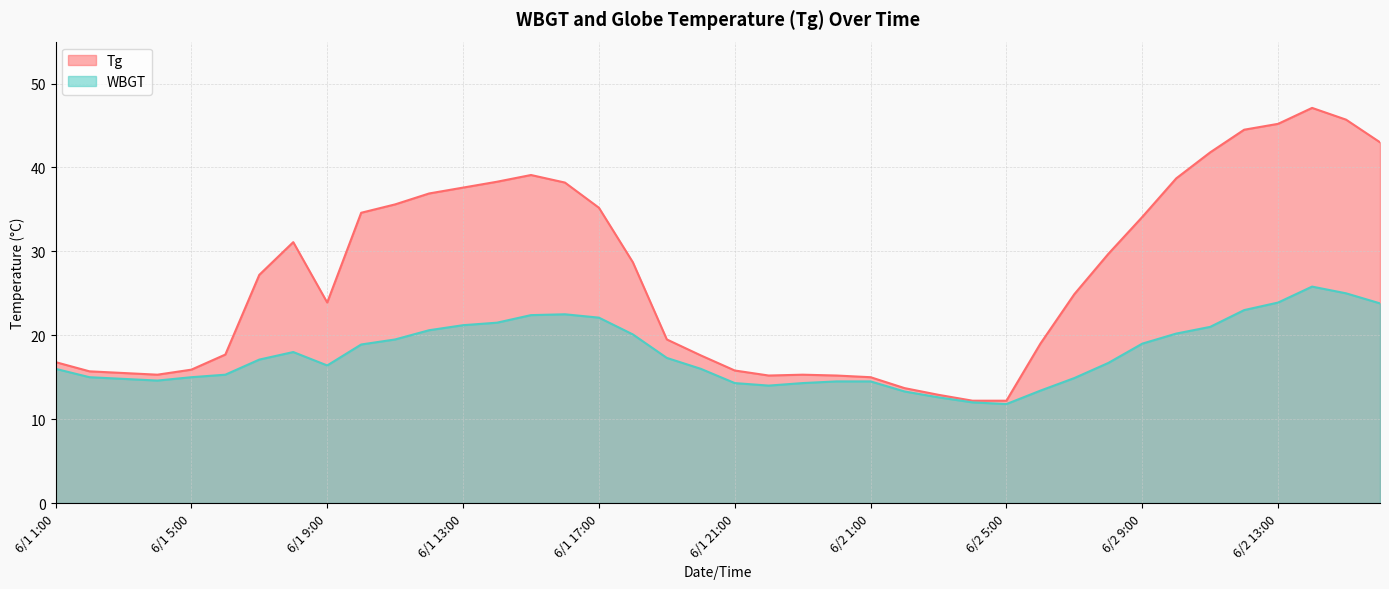

How many interior local peaks does the WBGT series have?

3